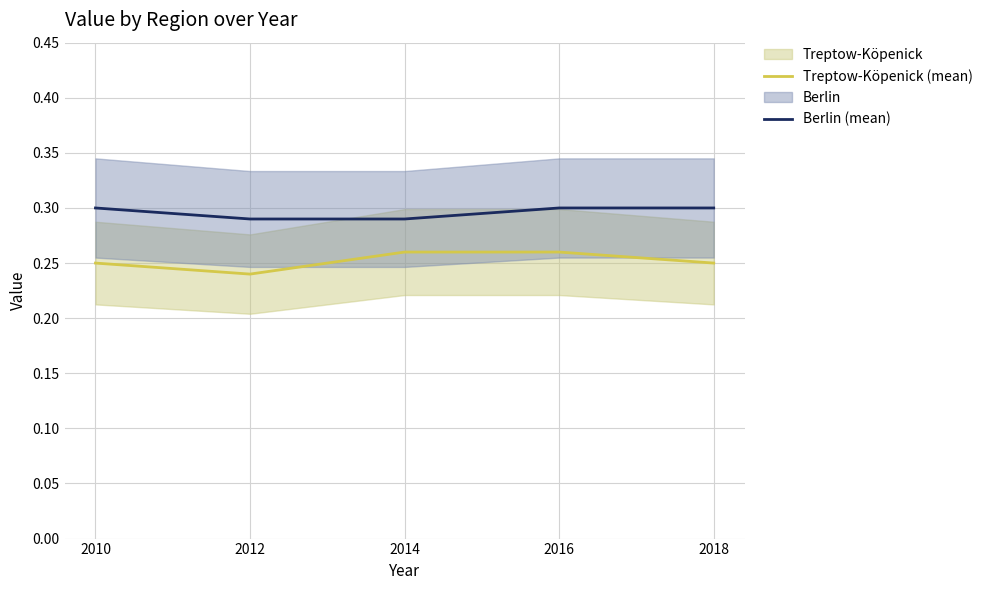

True or false: Berlin (mean) and Treptow-Köpenick (mean) intersect in this chart.

False